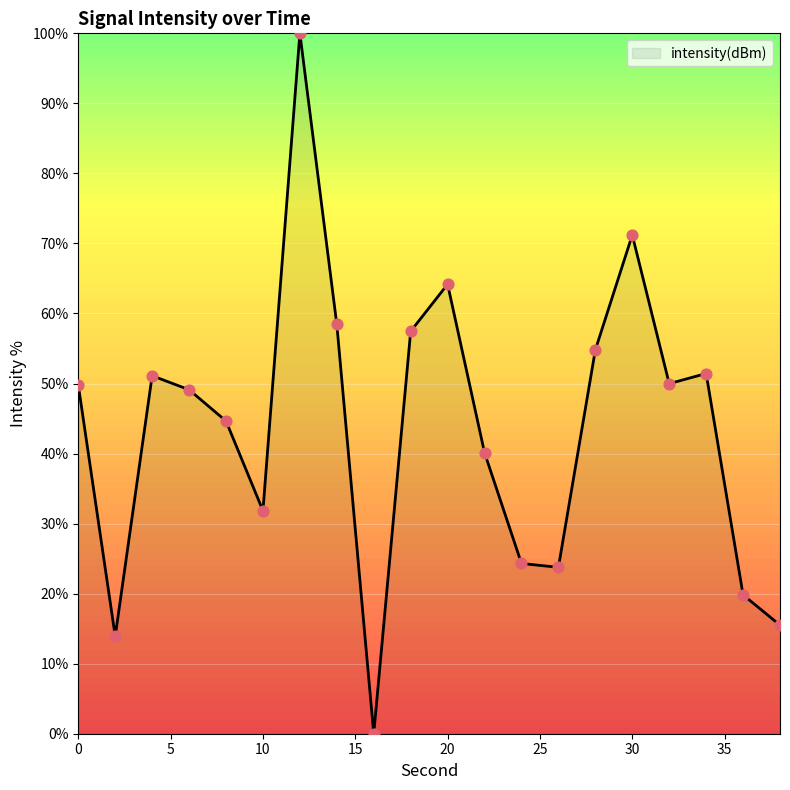

What is the difference between the maximum and minimum values?

100.0